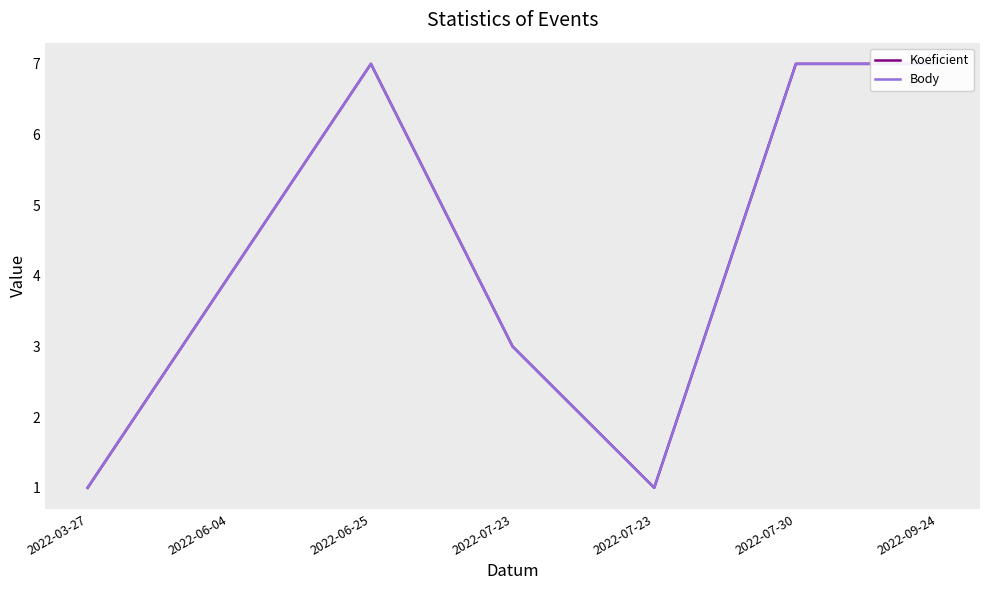

How many distinct data groups are displayed?

2